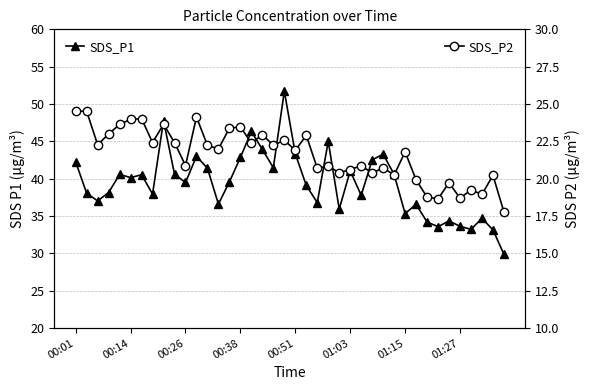

How many values in the SDS_P2 series exceed 22?

19